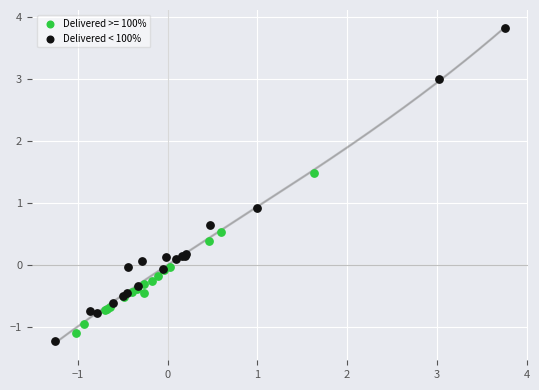

Which series reaches the maximum Y coordinate?

Delivered < 100%